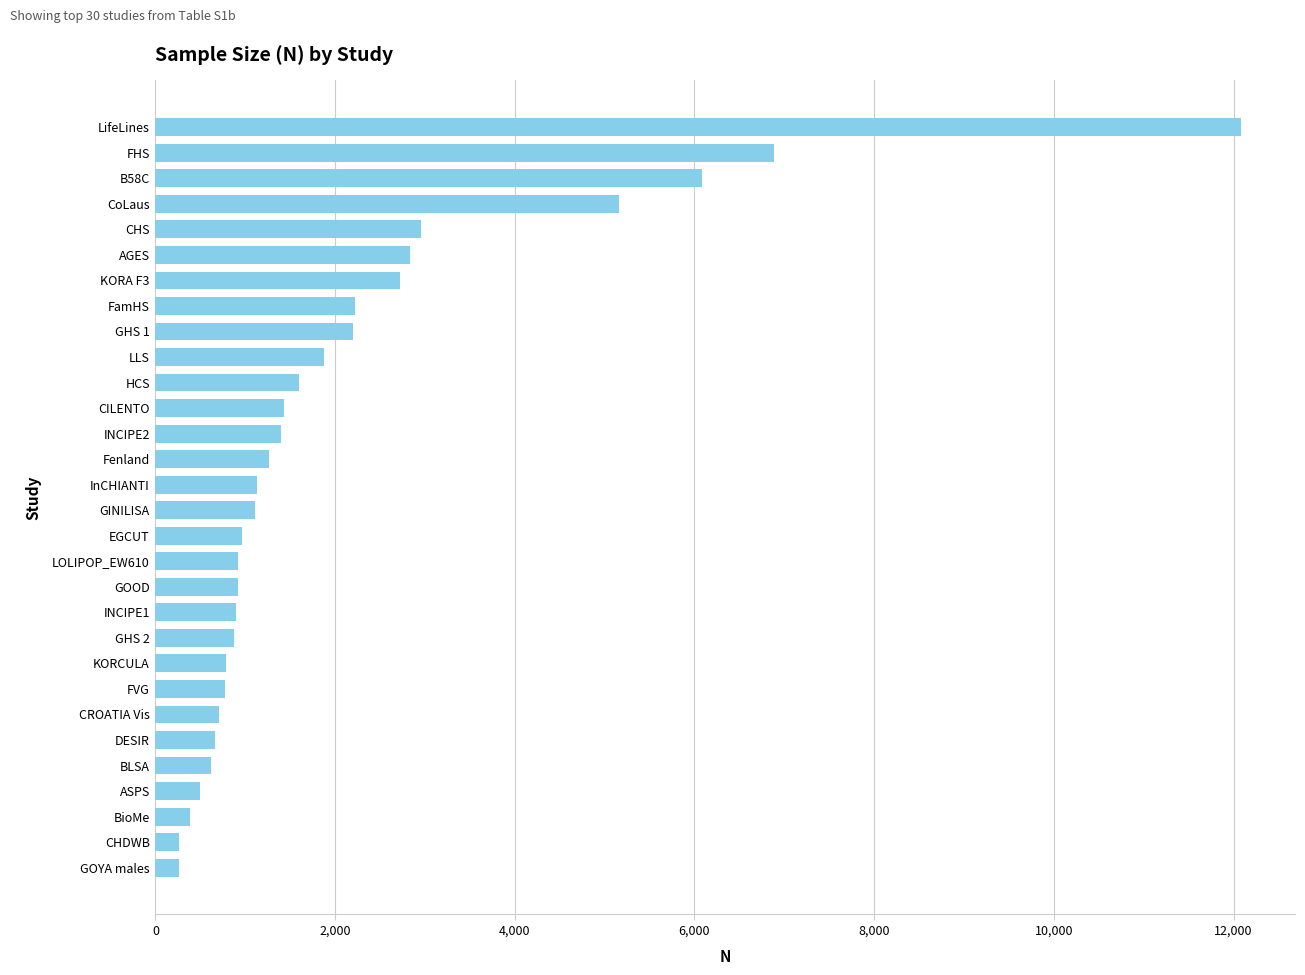

What is the average value?

2083